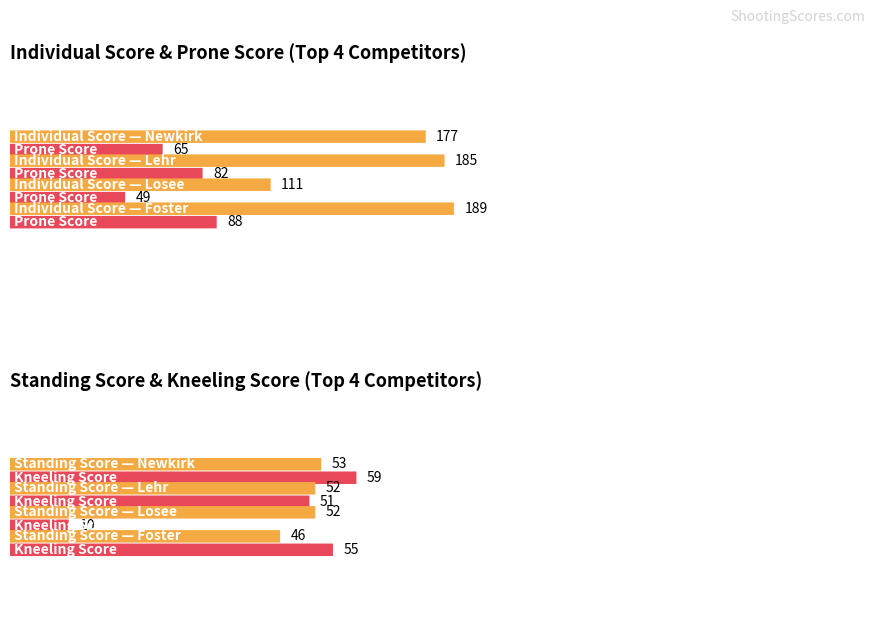

The value of Standing Score at Shunk is 12. True or false?

False